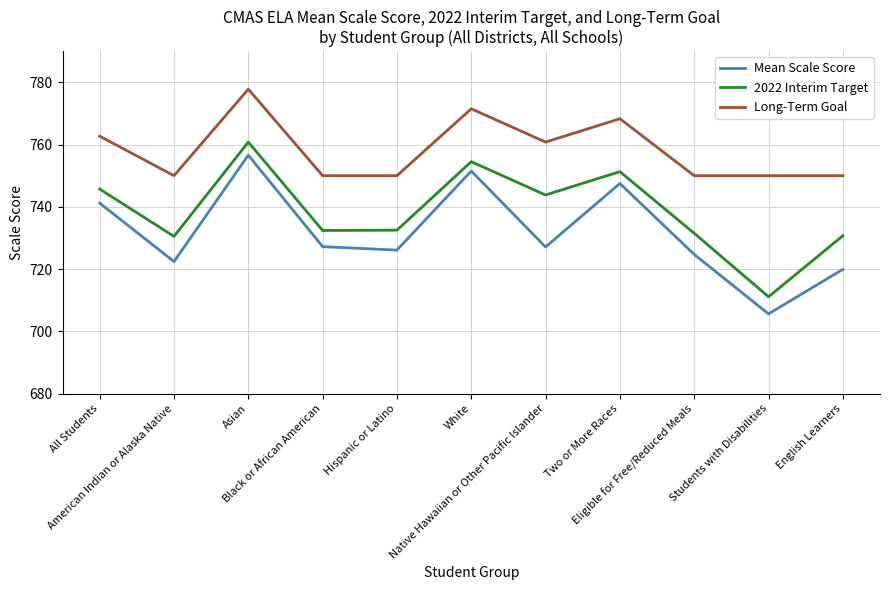

What are all the series names shown in the legend?

Mean Scale Score, 2022 Interim Target, Long-Term Goal